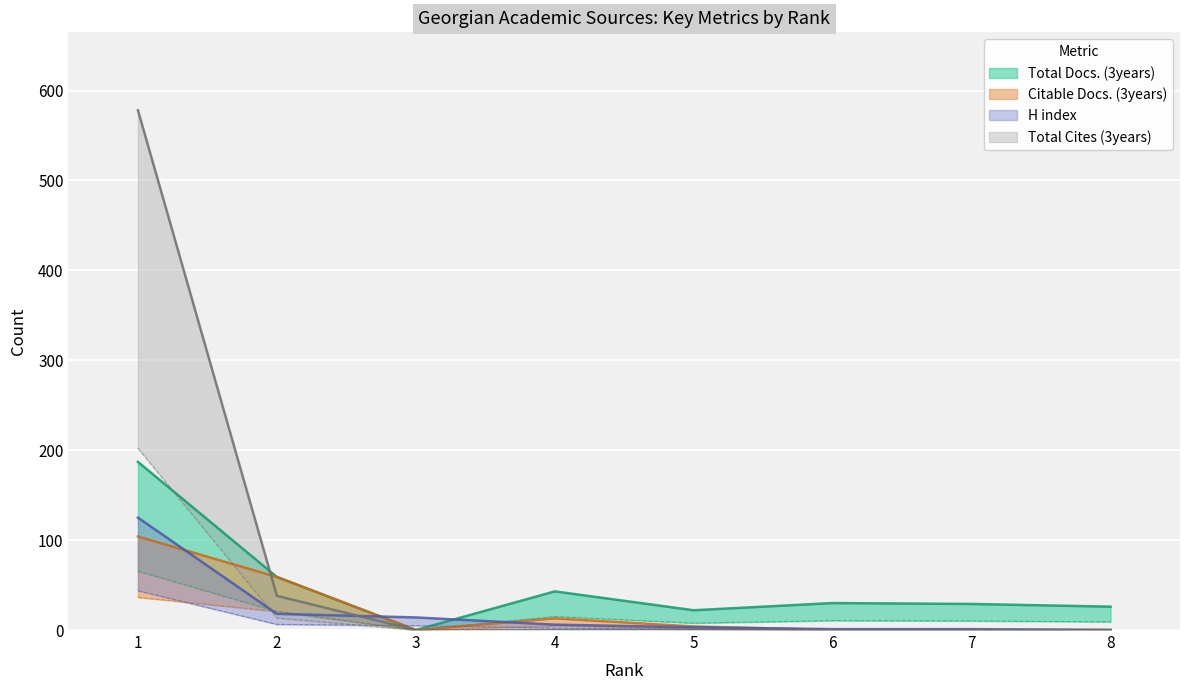

List the series in order of their peak value, highest first.

Total Cites (3years), Total Docs. (3years), H index, Citable Docs. (3years)